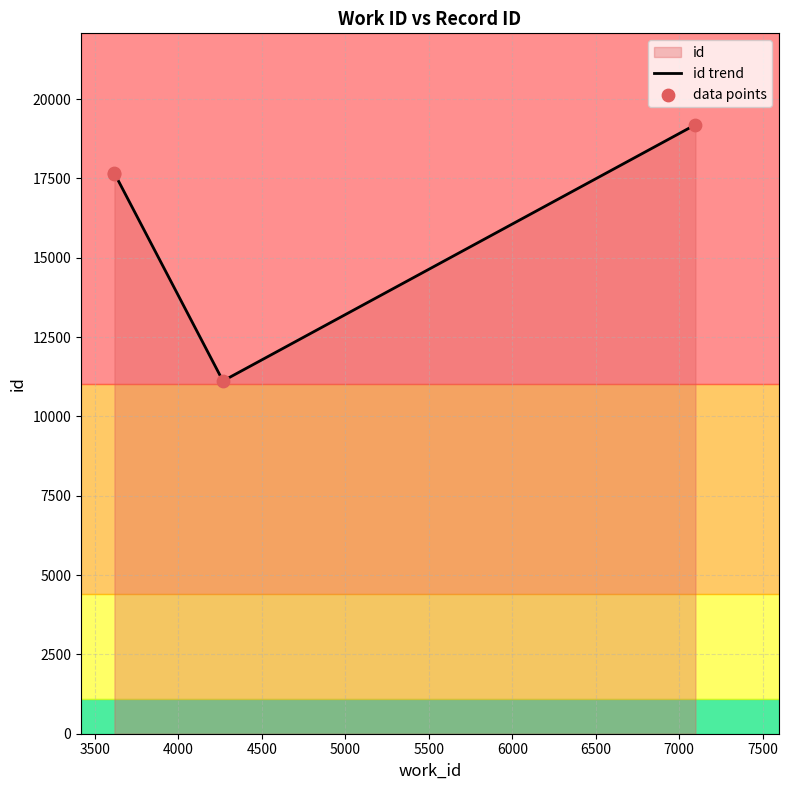

Which series reaches the minimum Y coordinate?

id trend